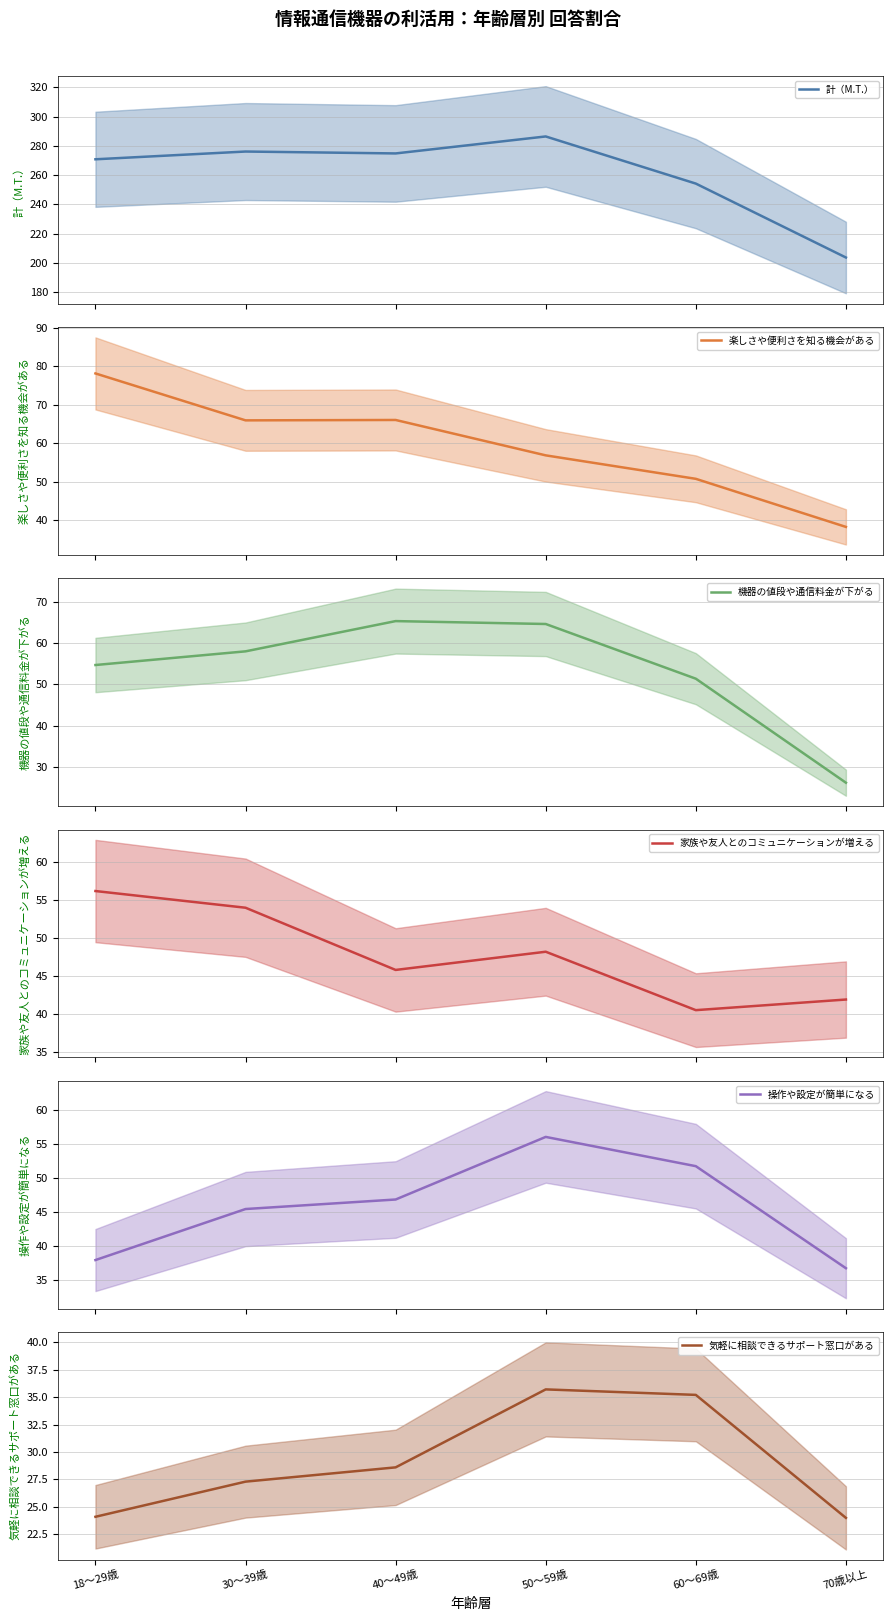

How many lines are shown in the chart?

6